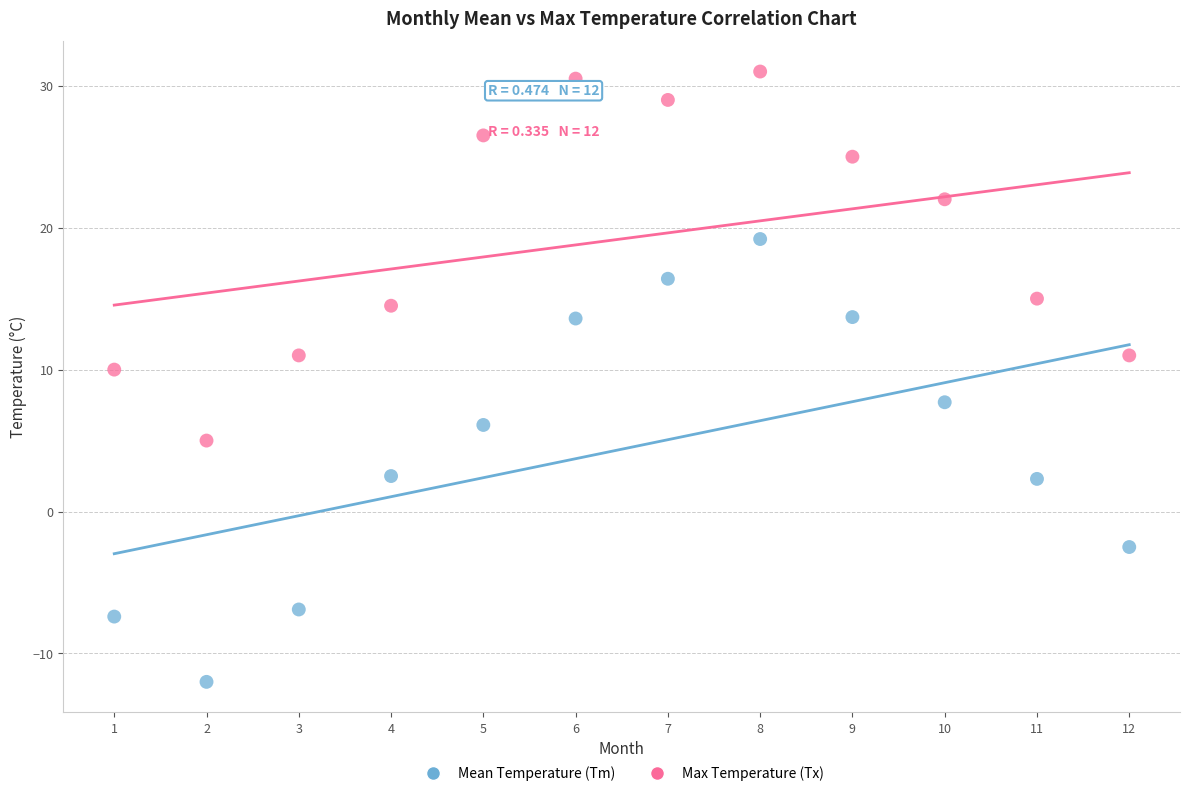

Which series contains the lowest Y value?

Mean Temperature (Tm)